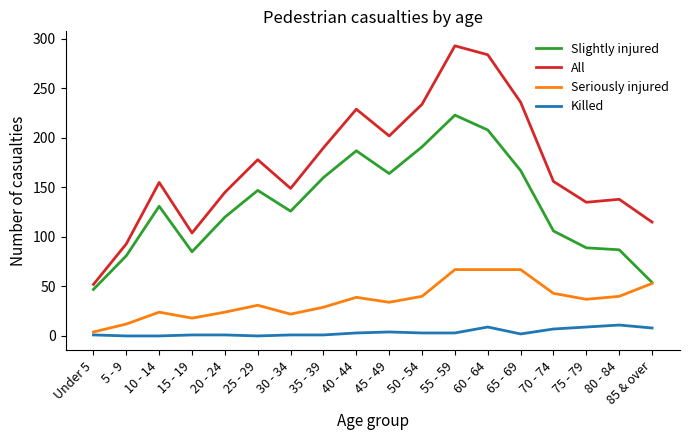

Where is All nearest to the value 172?

25 - 29